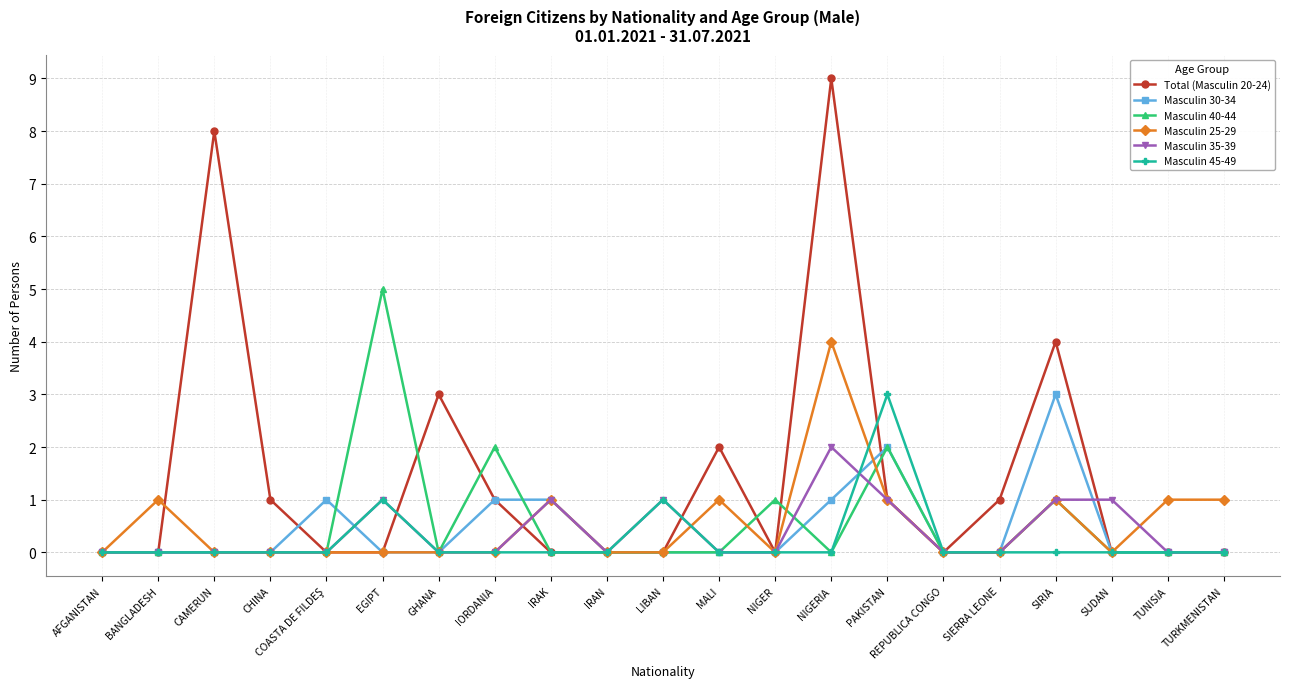

The Masculin 40-44 series shows 1 at NIGER. True or false?

True